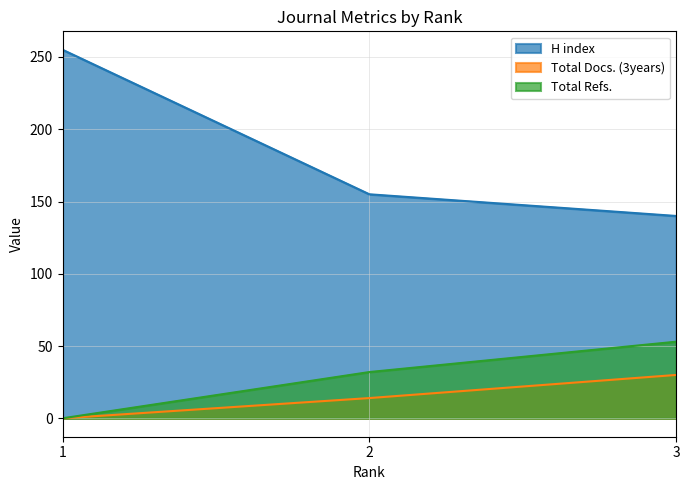

What value does the H index series have at 1, to the nearest 10?

260